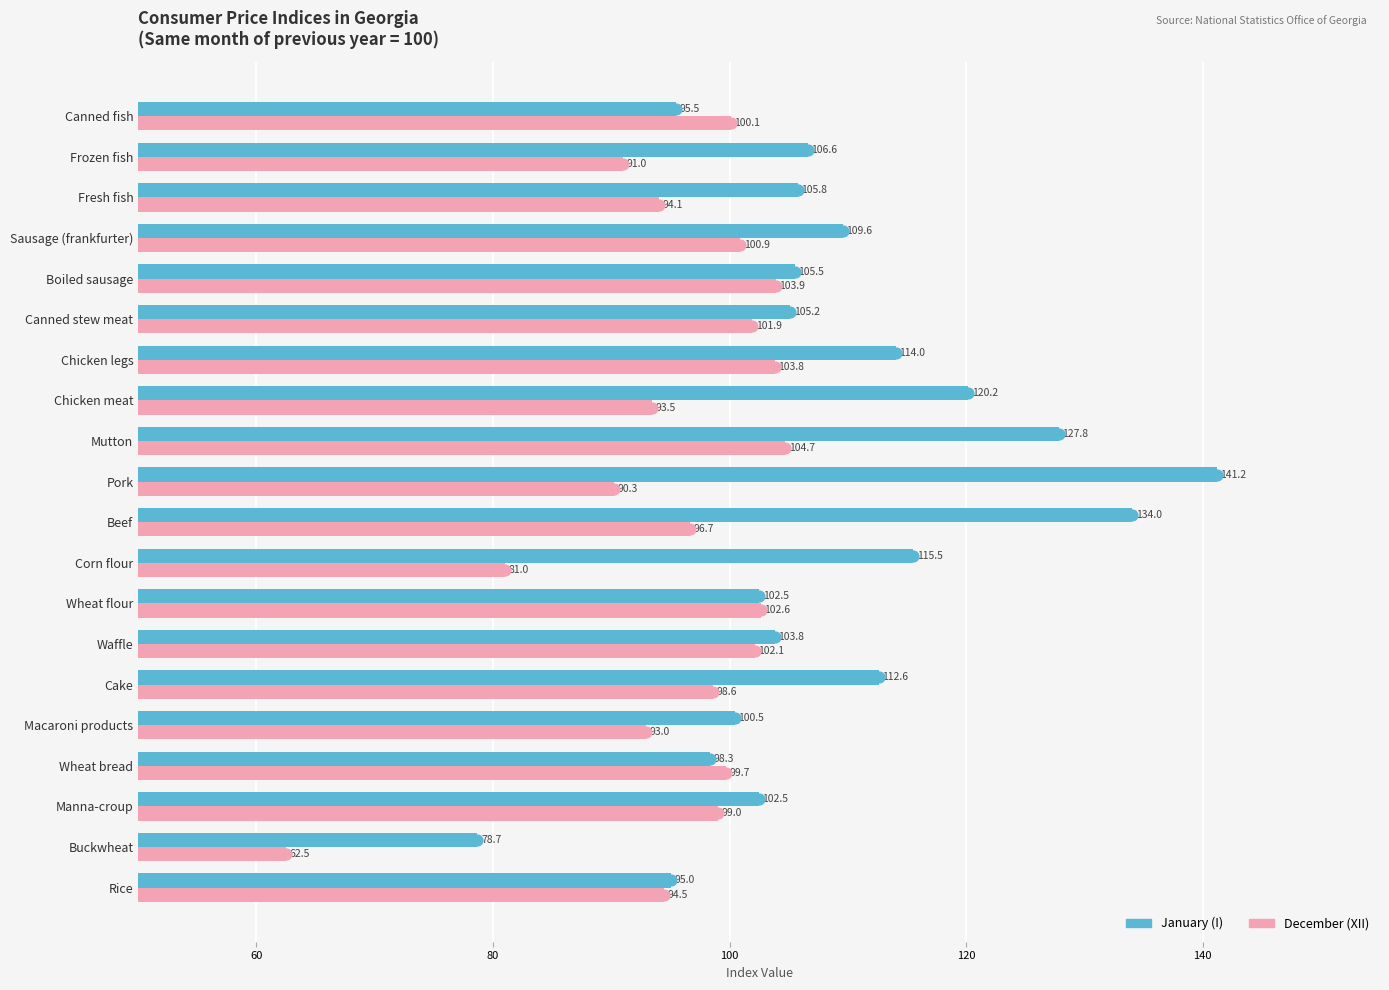

Which series contains the lowest Y value?

December (XII)